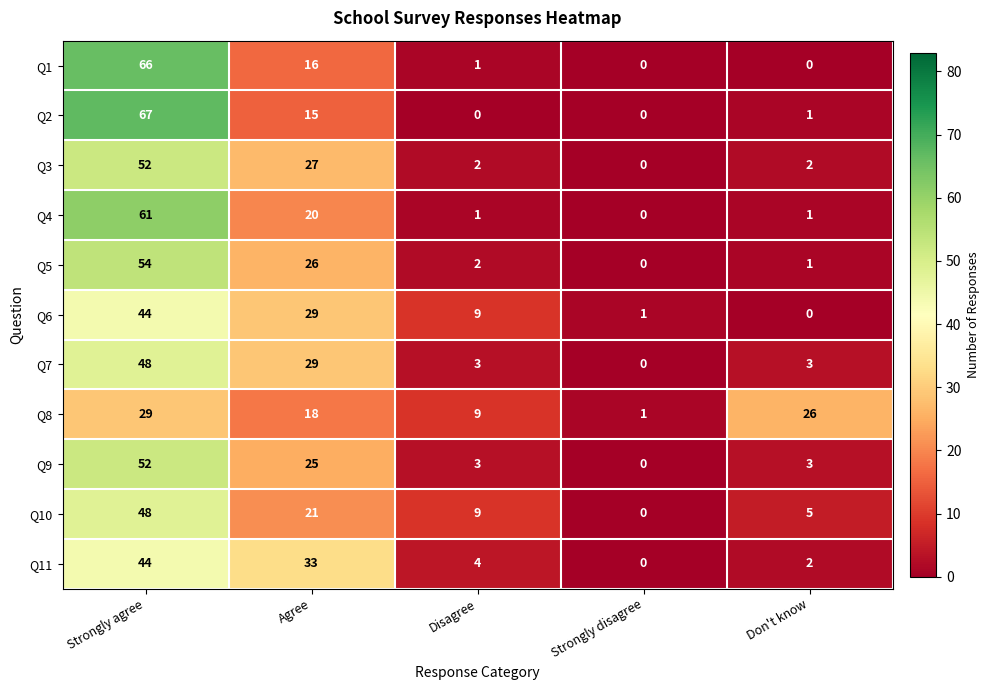

What is the maximum value shown in the chart?

67